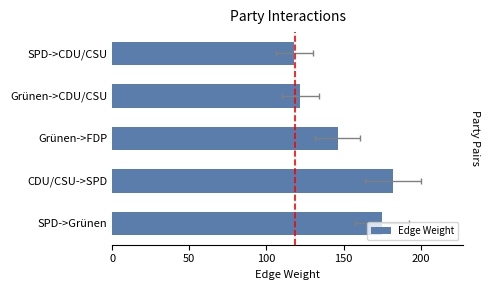

Count the number of data series in this chart.

1